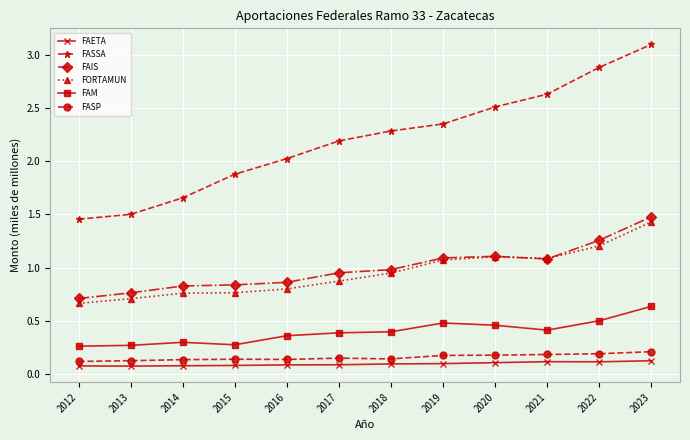

Which series changed the most between 2013 and 2021?

FASSA